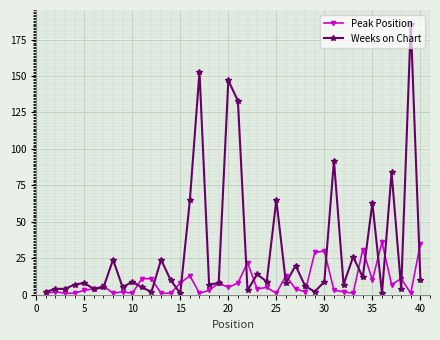

Which series has the largest range (max minus min)?

Weeks on Chart